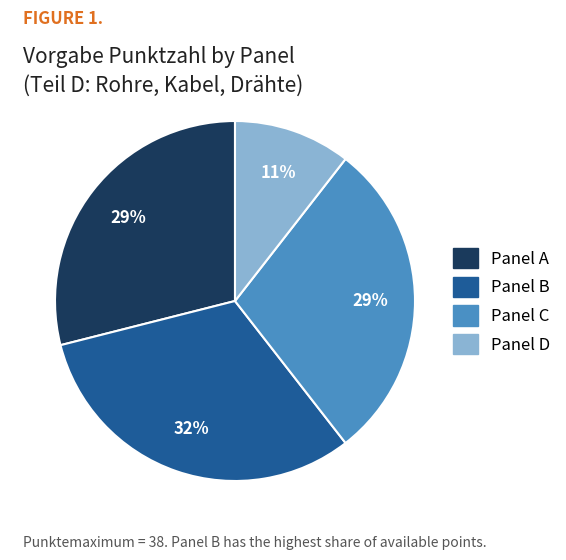

Which slice is the largest?

Panel B